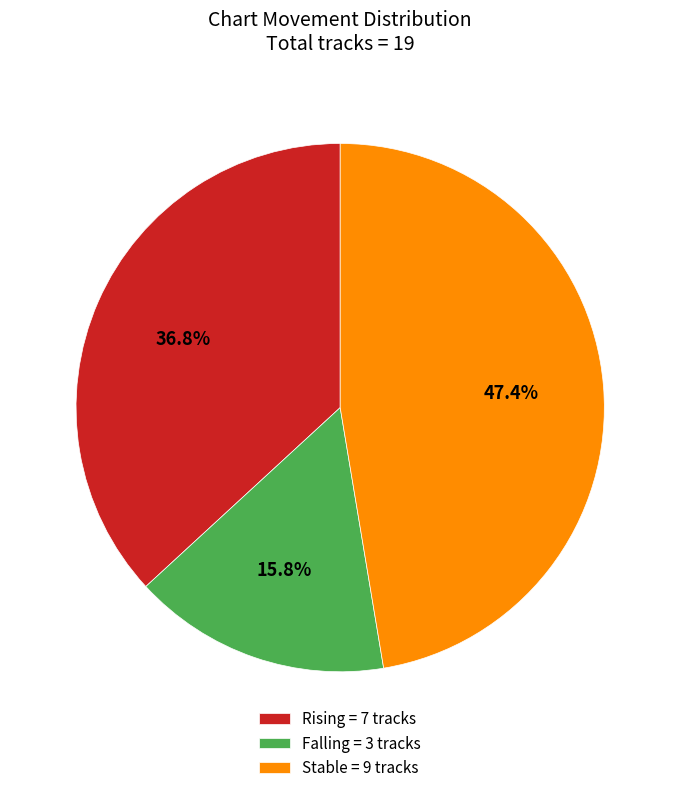

Which has a higher value, Falling = 3 tracks or Stable = 9 tracks?

Stable = 9 tracks